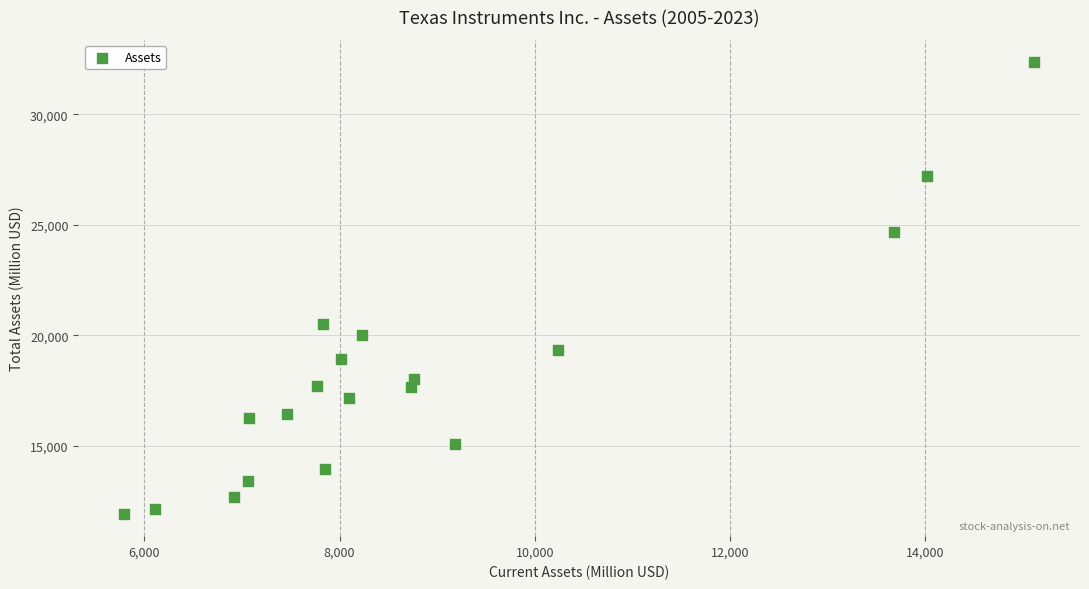

What Y value in the scatter plot is closest to 22135?

20497